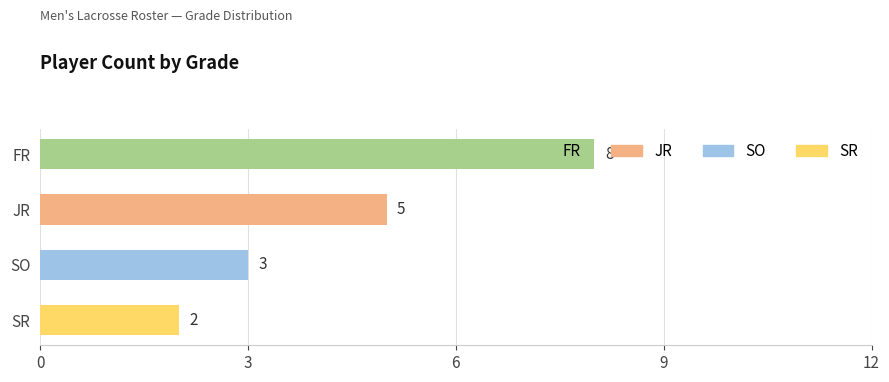

What is the smallest value displayed?

2